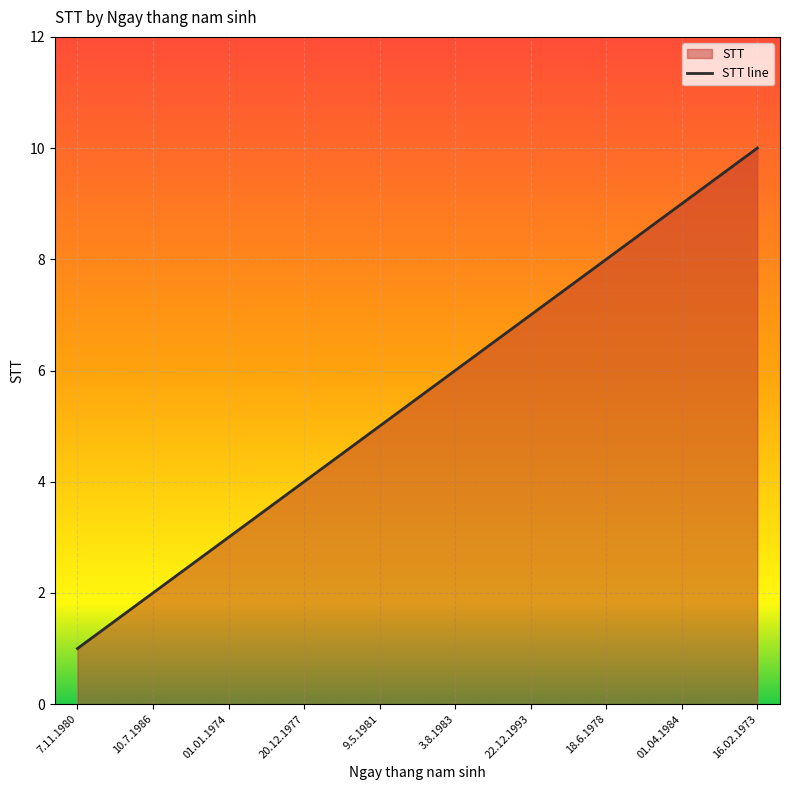

What is the maximum value shown in the chart?

10